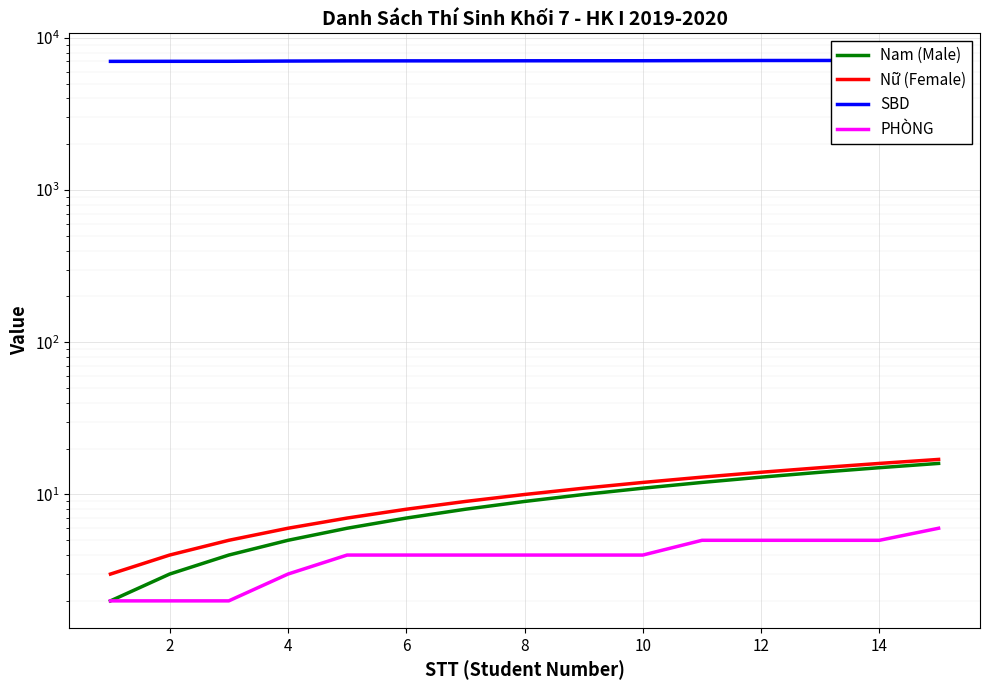

What is the value of the SBD point at the 5th from the left?

7061